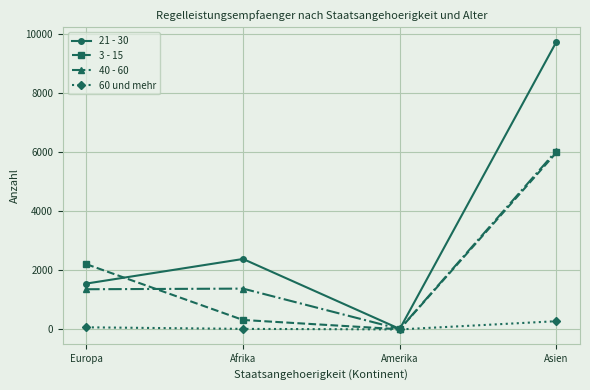

Which series changed the most between Amerika and Asien?

21 - 30